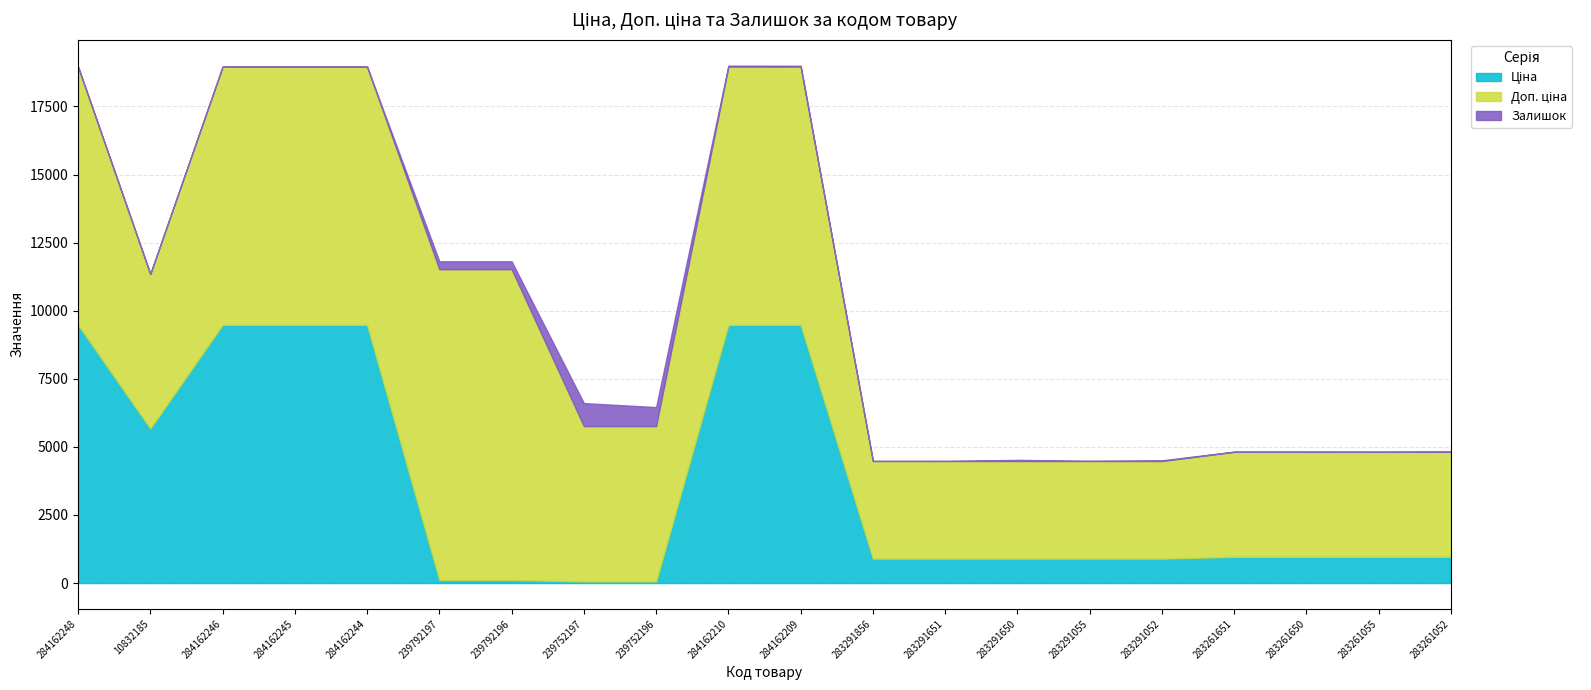

What is the total value across all series at 283291052?

4505.5